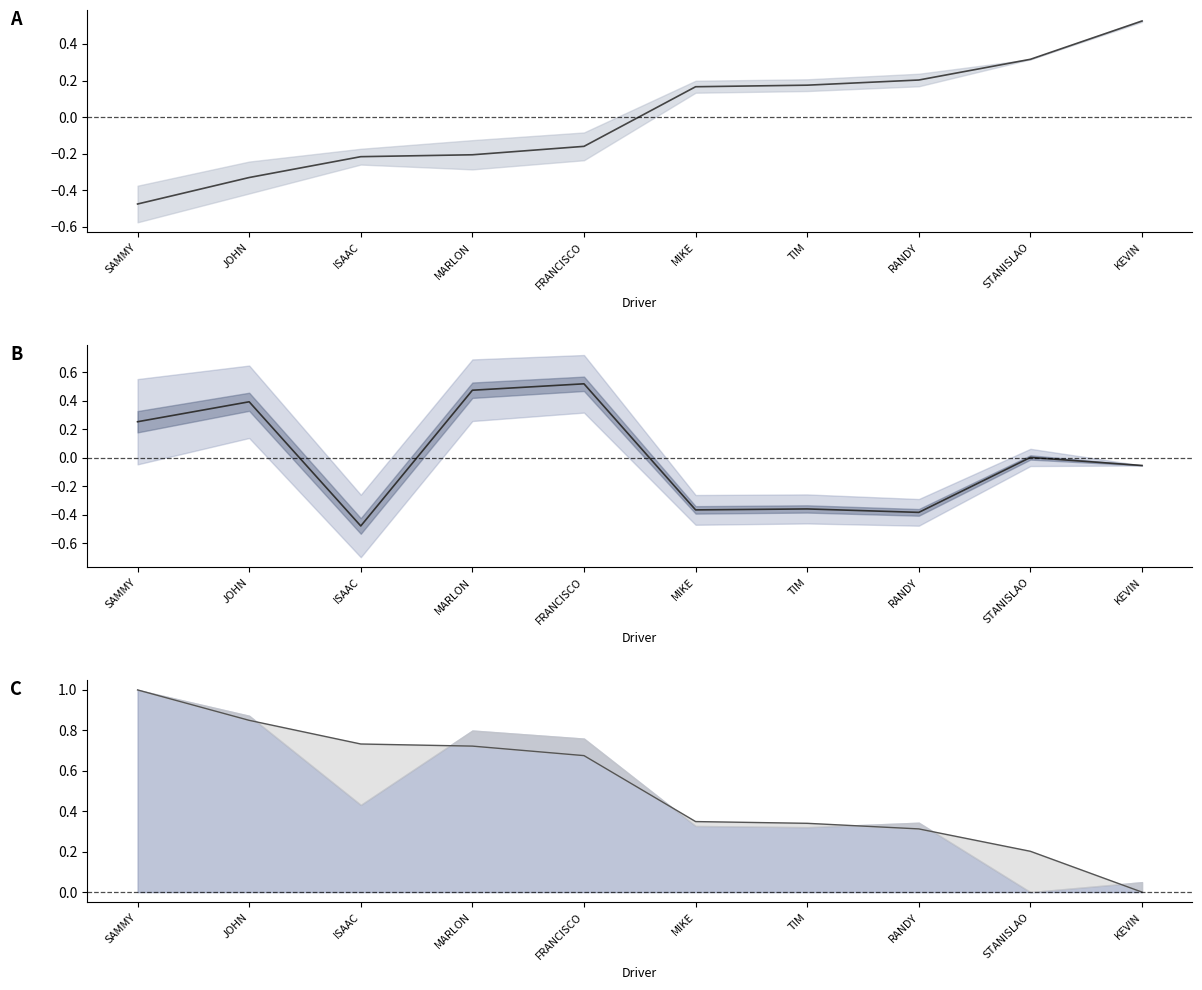

Does the chart have visible grid lines?

No